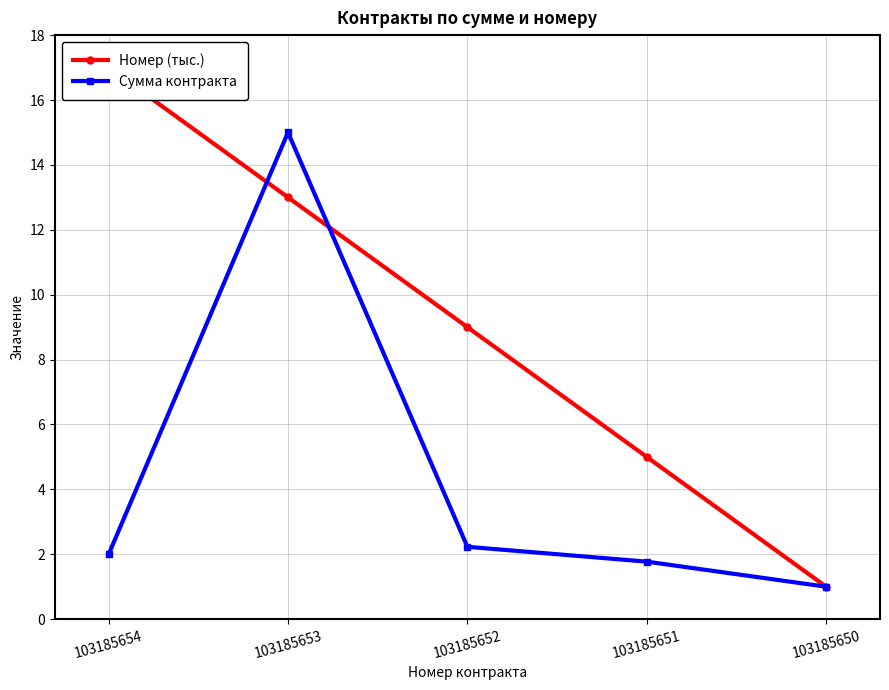

At how many categories does at least one series exceed 4?

4